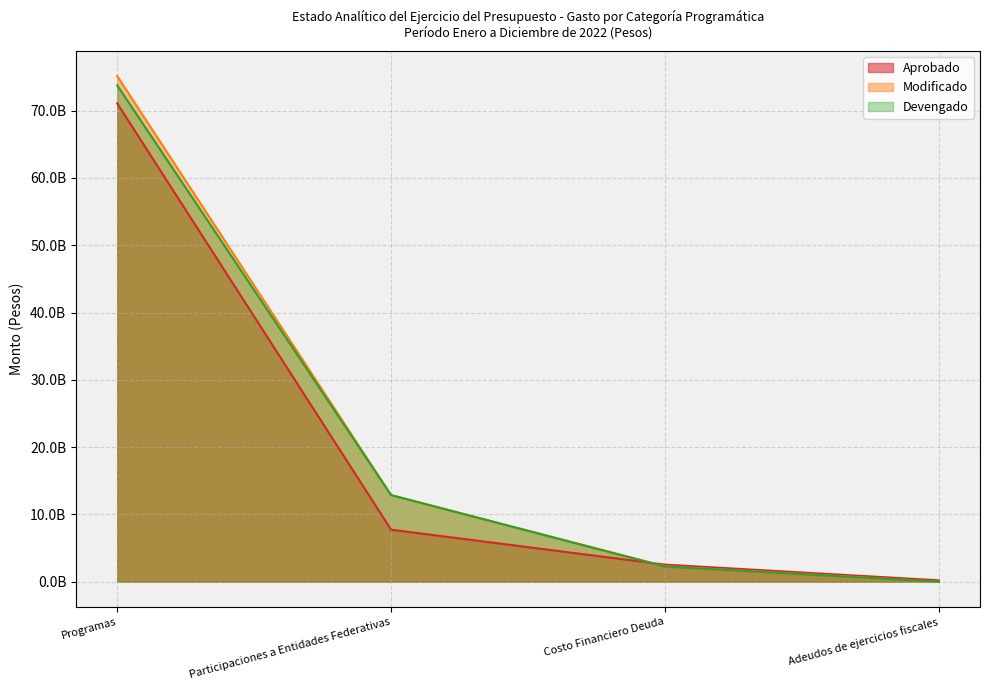

At Costo Financiero Deuda, list the series in order from largest to smallest.

Aprobado, Modificado, Devengado